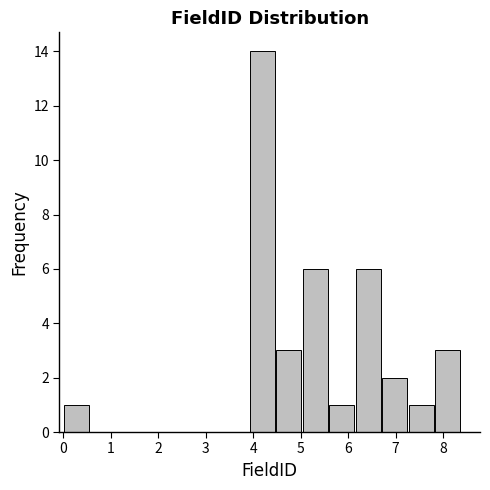

Which range on the x-axis has the tallest bar?

3.9 to 4.5